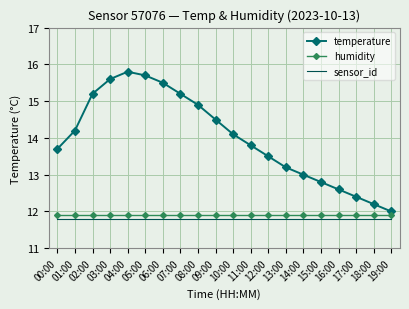

What is the minimum value shown in the chart?

11.8